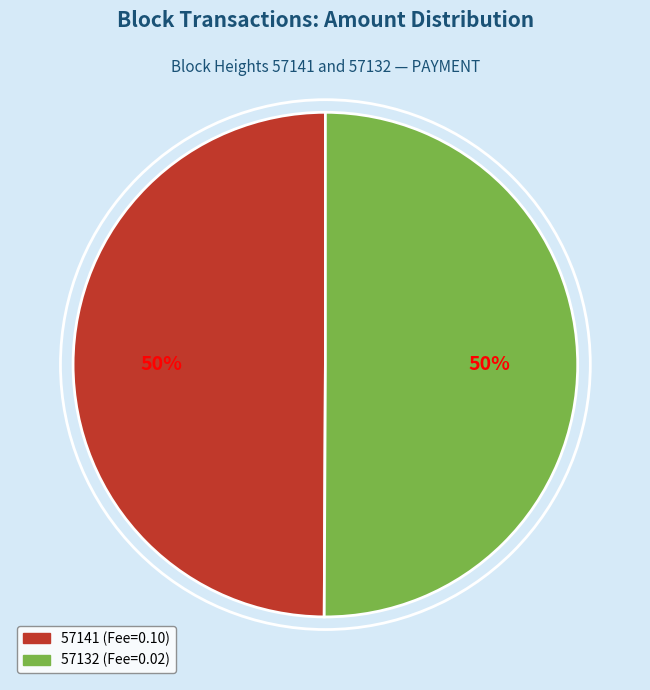

Approximately how many times larger is the value at 57132 compared to 57141?

1.0